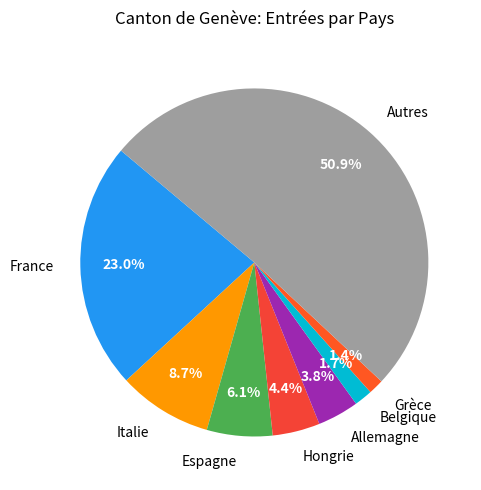

Is there a majority slice in this chart?

Yes